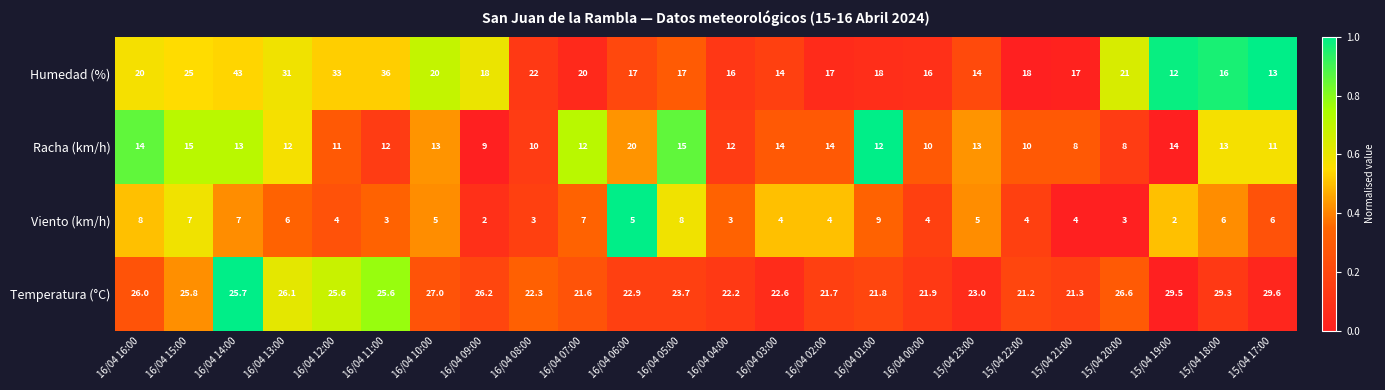

Which series changed the most between 16/04 07:00 and 16/04 03:00?

Humedad (%)